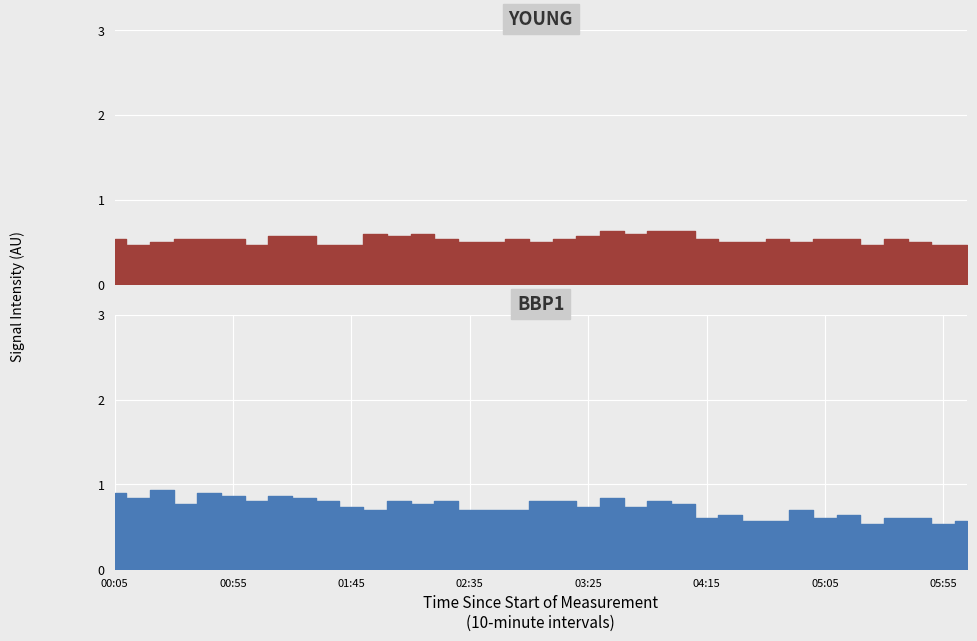

True or false: 11.156 and 7.168 intersect in this chart.

False